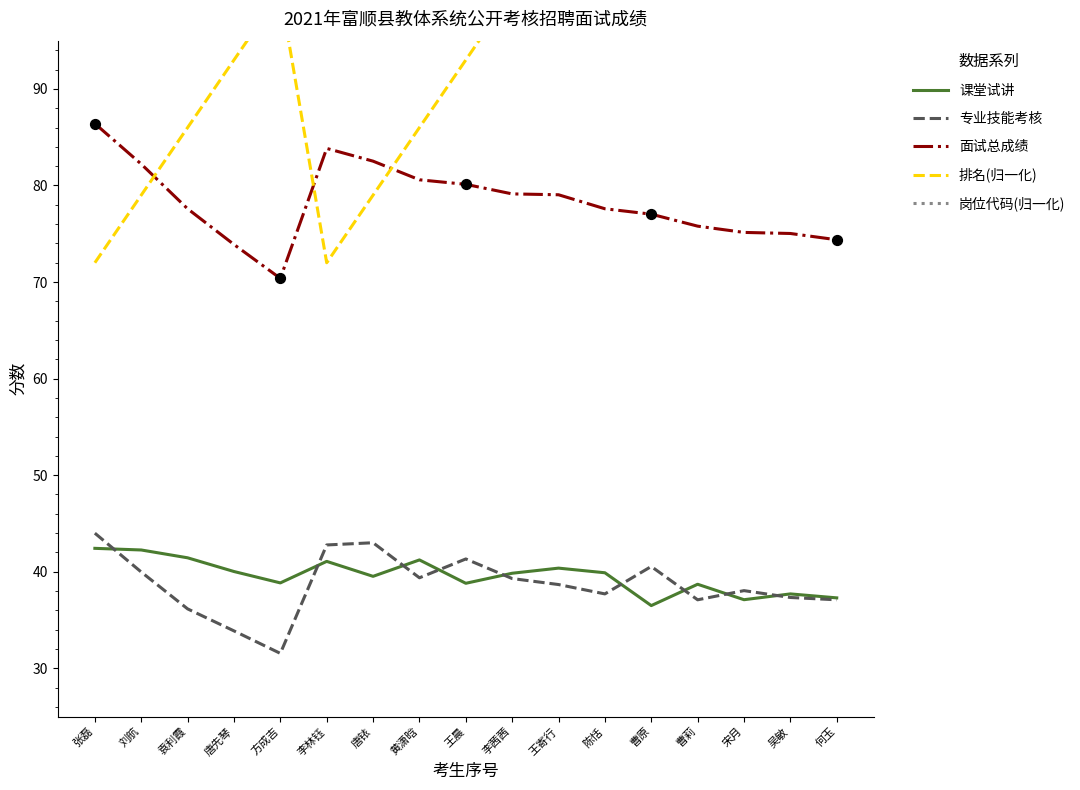

Which series contains the lowest Y value?

专业技能考核